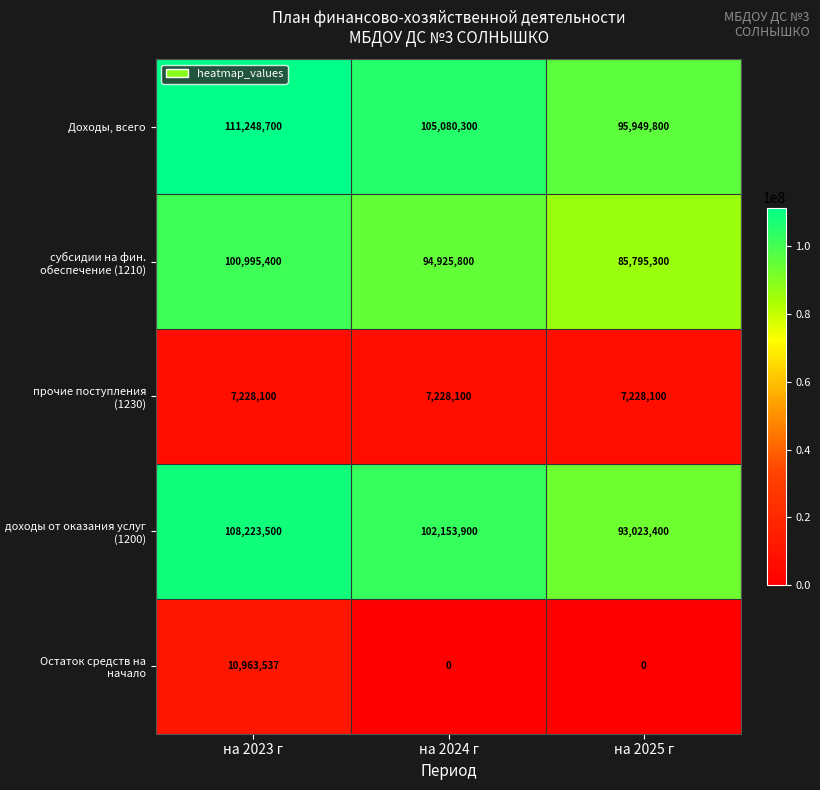

Rank the series by their maximum value, from highest to lowest.

Доходы, всего, доходы от оказания услуг (1200), субсидии на фин. обеспечение (1210), Остаток средств на начало, прочие поступления (1230)